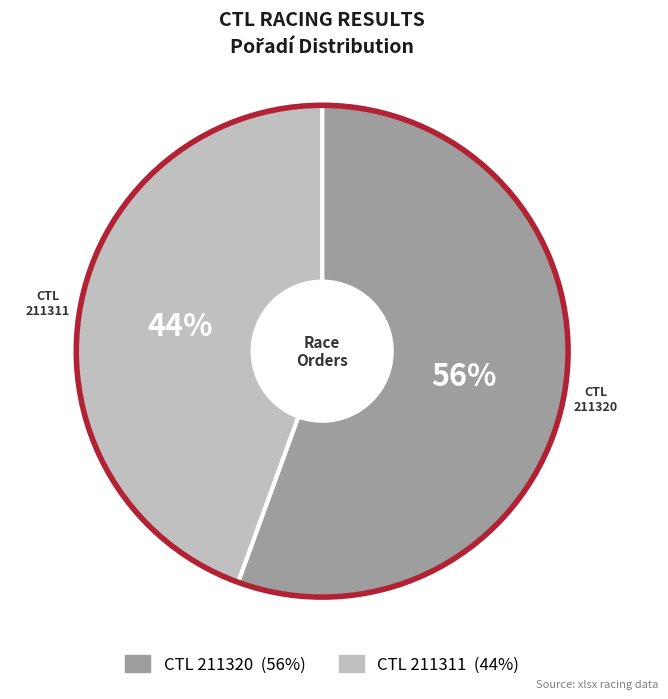

To the nearest percent, what is the combined percentage of 211311 and 211320?

100%